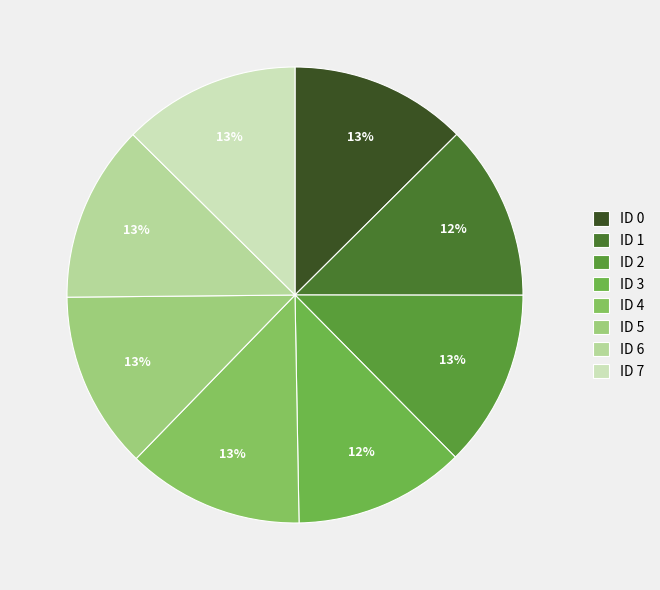

Is there any slice that represents more than half of the pie?

No